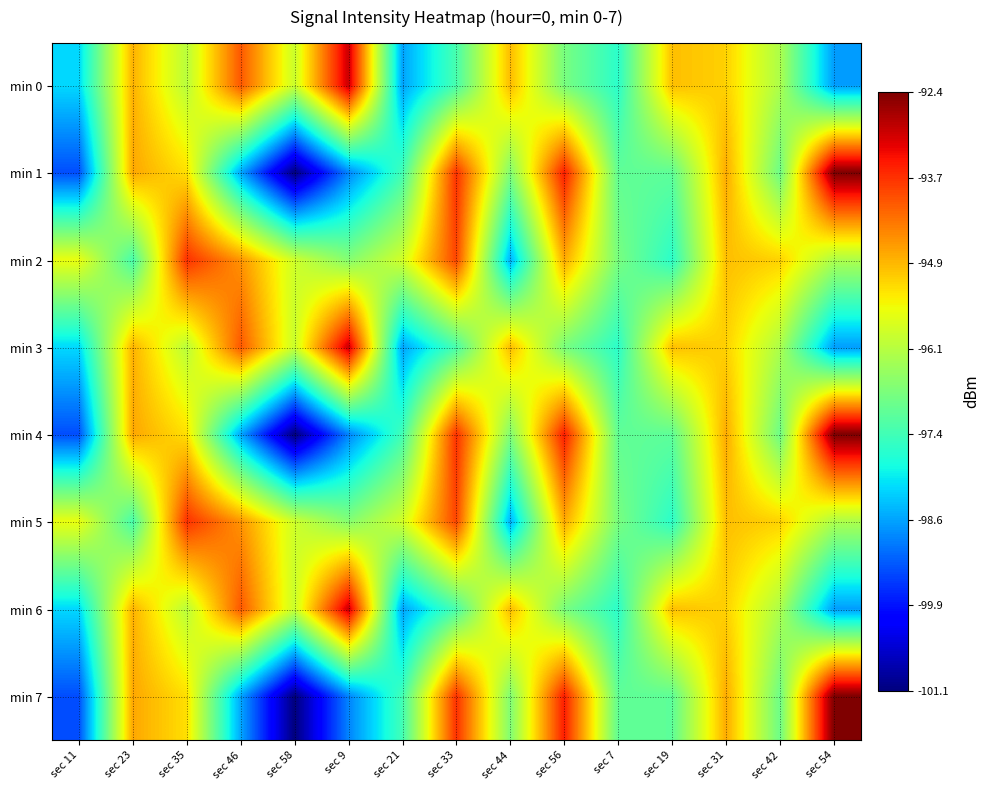

What is the total value across all series at sec 7?

-777.6